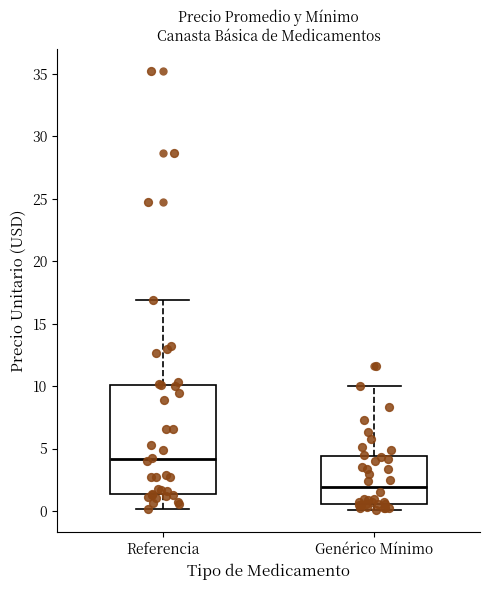

Reading left to right, read every box against the y-axis: the position of its median line, the range the box covers, and the ends of its whiskers. The values are not printed on the chart, so give them approximately, as read against the axis.

Referencia: median 4.0, box 1.5 to 10.0, whiskers 0.0 to 17.0
Genérico Mínimo: median 2.0, box 0.5 to 4.5, whiskers 0.0 to 10.0